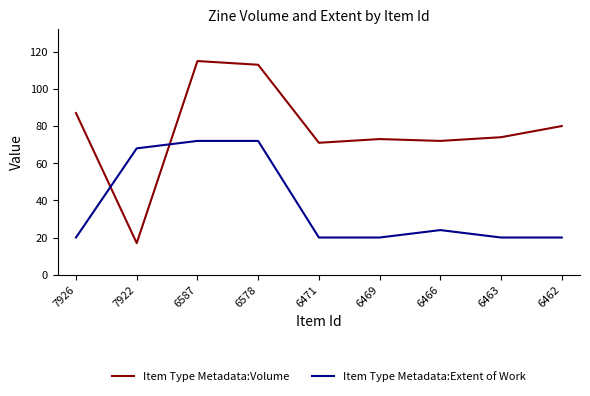

True or false: Item Type Metadata:Volume and Item Type Metadata:Extent of Work intersect in this chart.

True